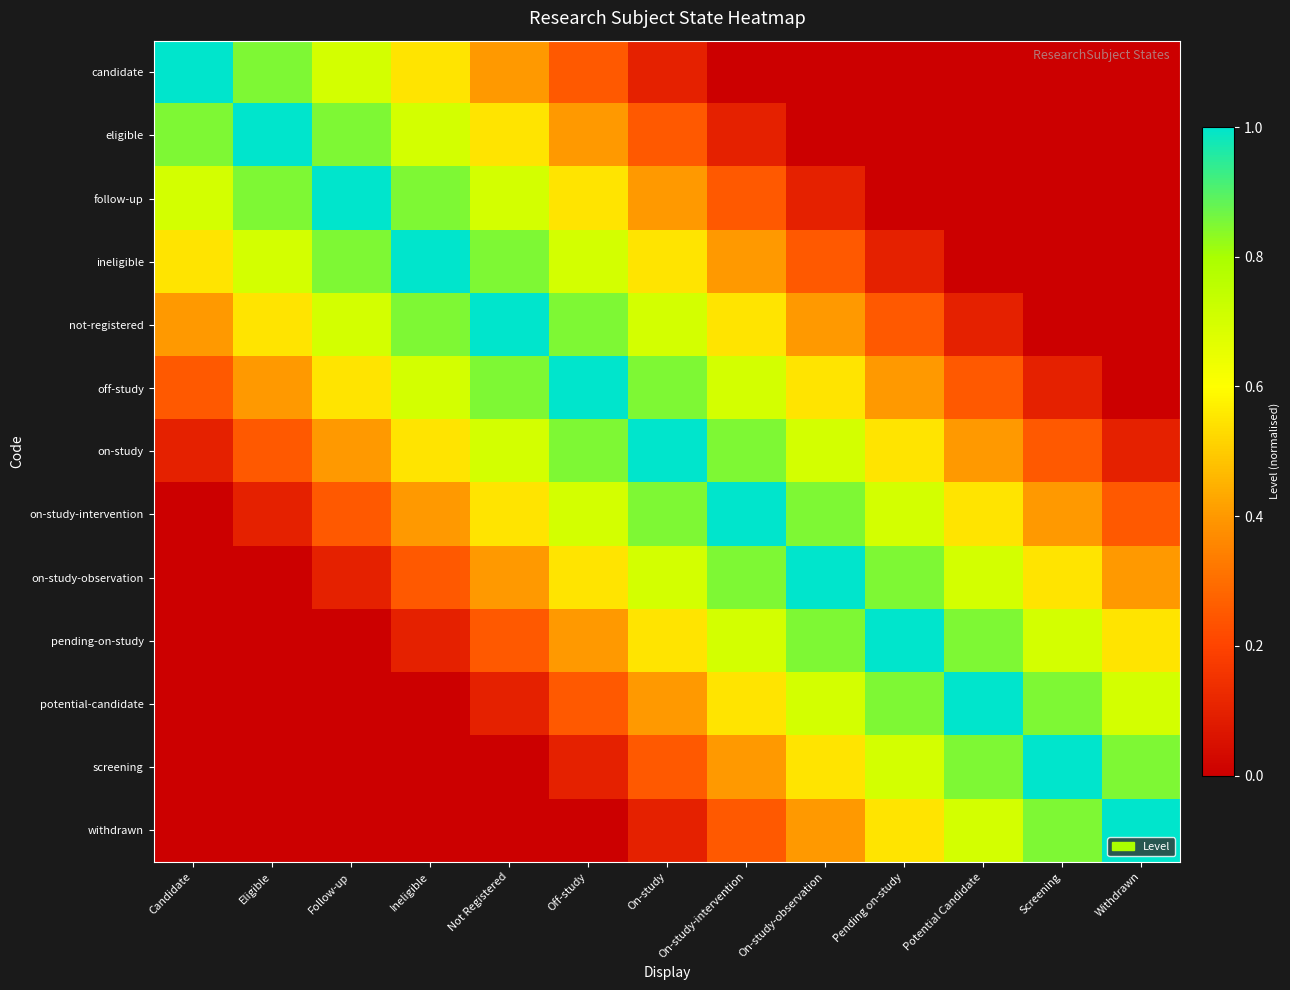

At which category does the chart reach its peak across all series?

Candidate